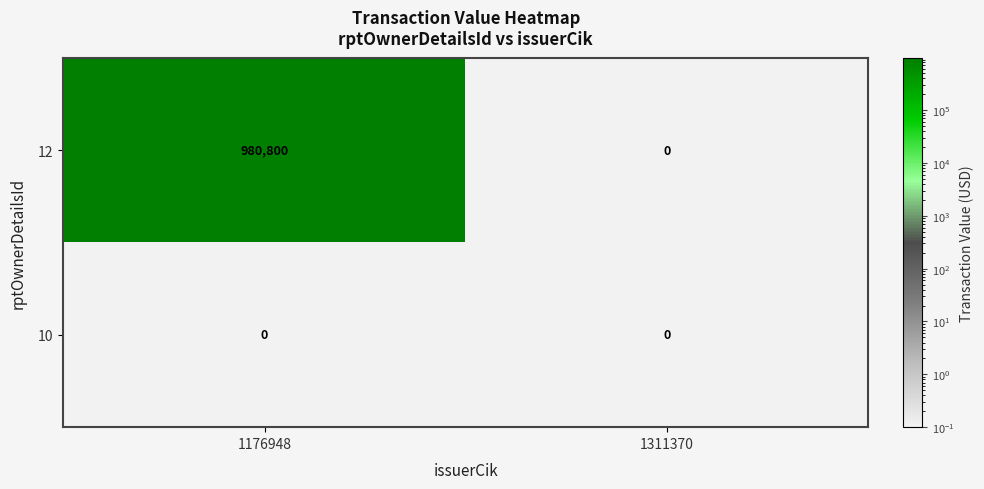

What is the total value across all series at 1311370?

0